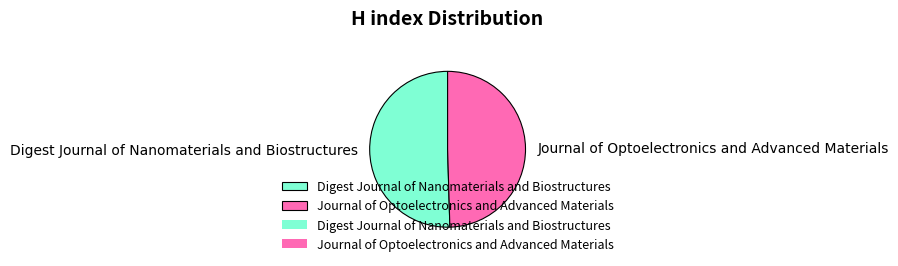

Which category has the smallest portion of the pie?

Journal of Optoelectronics and Advanced Materials